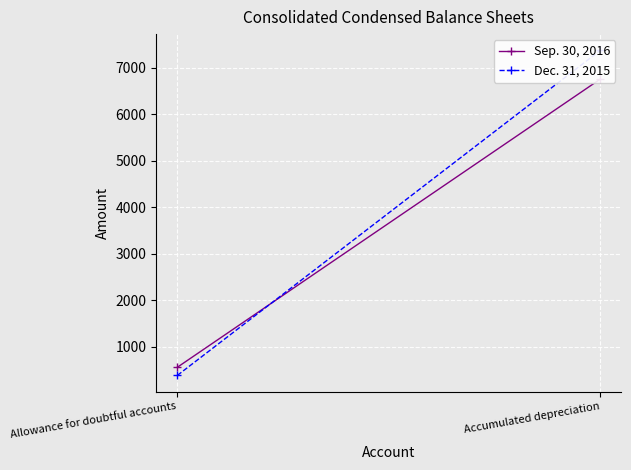

Which category has the highest value across all series?

Accumulated depreciation